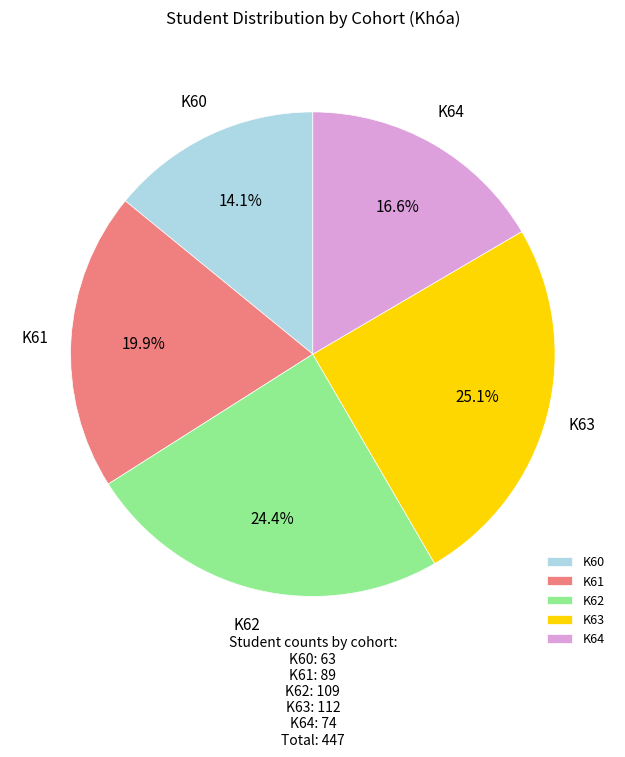

To the nearest percent, what is the difference between the K63 and K60 slice percentages?

11%